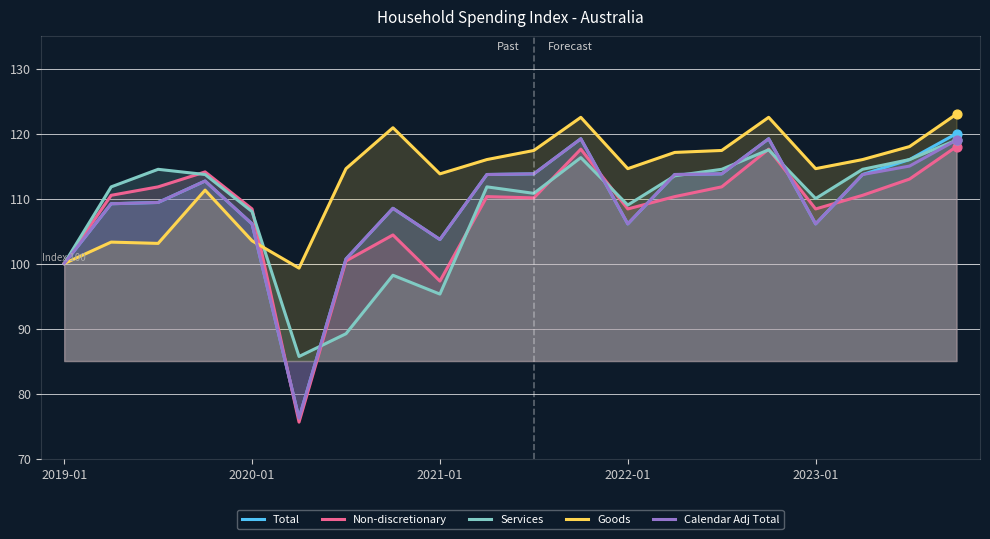

Which series reaches the maximum Y coordinate?

Goods